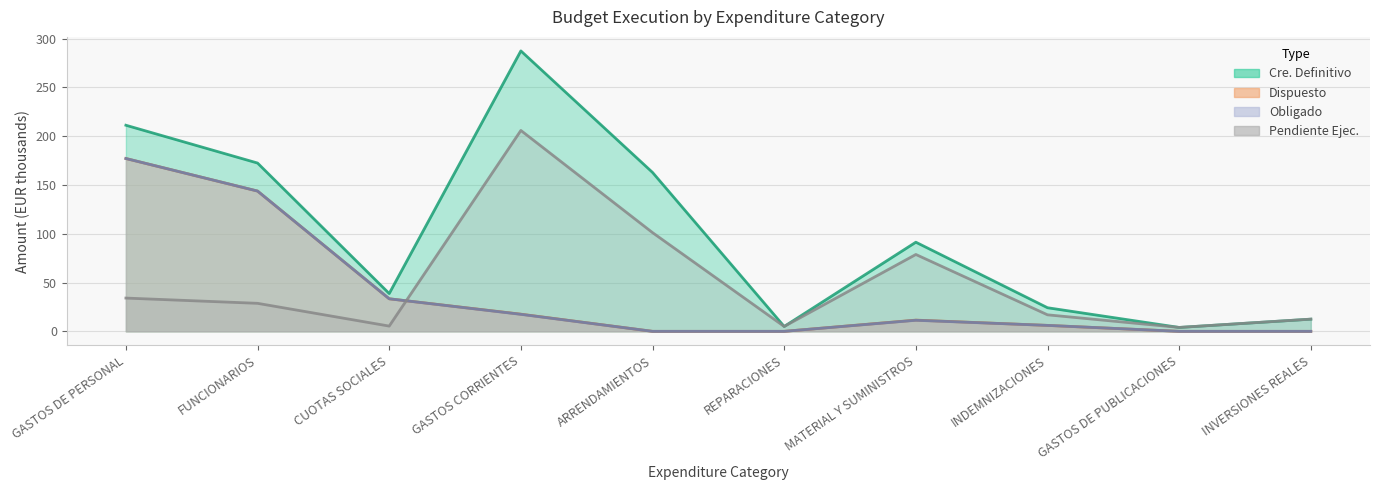

What is the value of the Cre. Definitivo point at the 9th from the left?

4.0